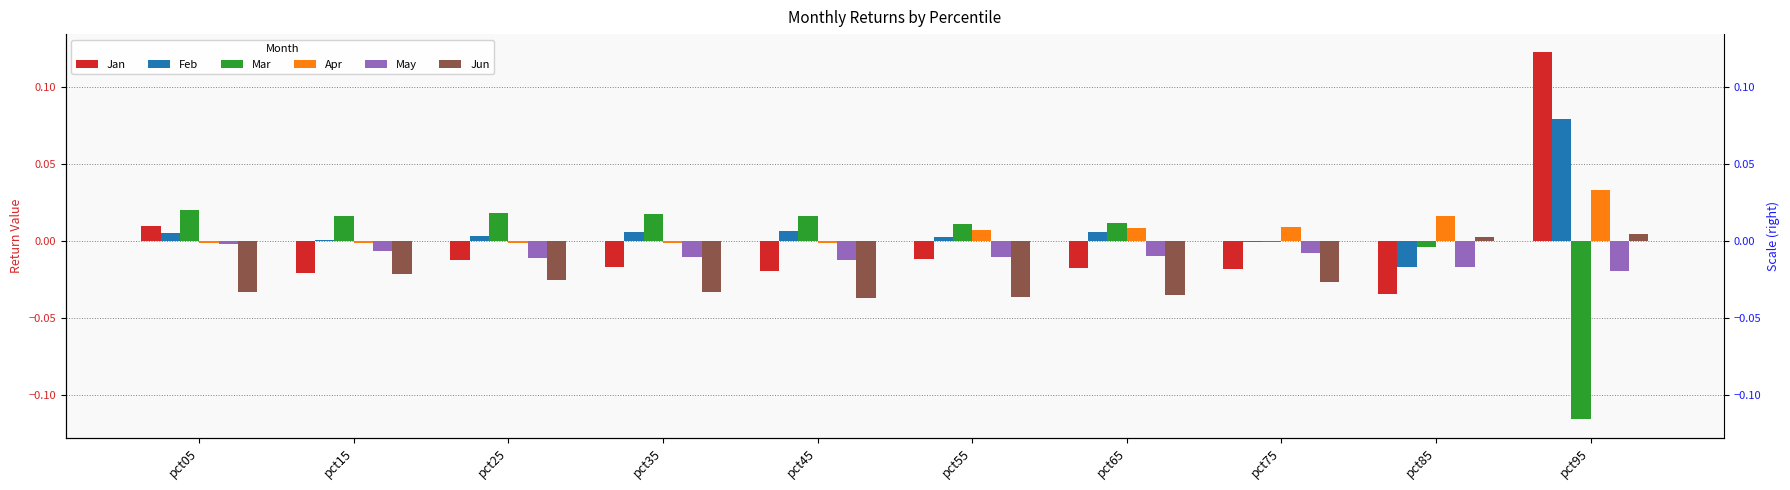

How many data points in Feb are less than 0?

2